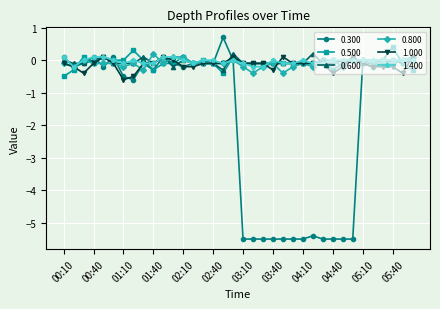

What is the value of the 0.600 point at the 12th from the left?

-0.2